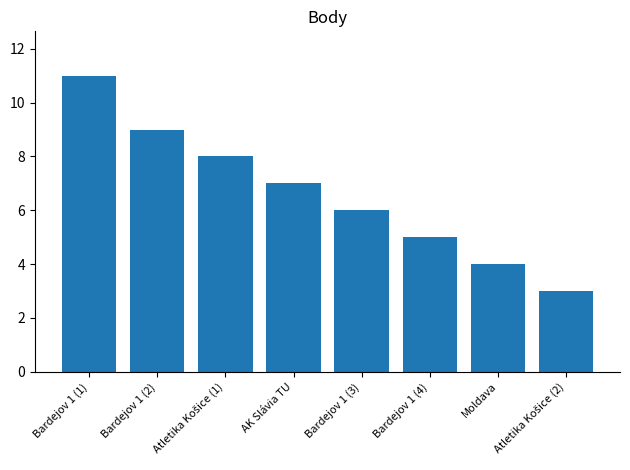

Reading left to right, transcribe all the data shown in this chart.

11	9	8	7	6	5	4	3